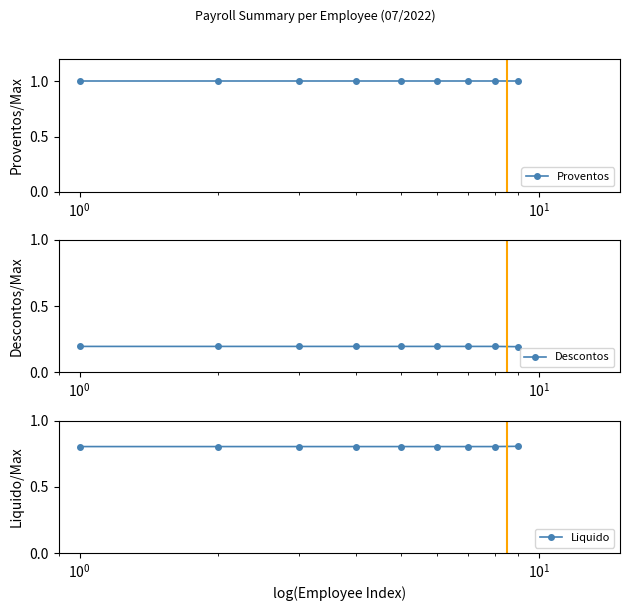

True or false: Liquido and Proventos cross at least once.

False